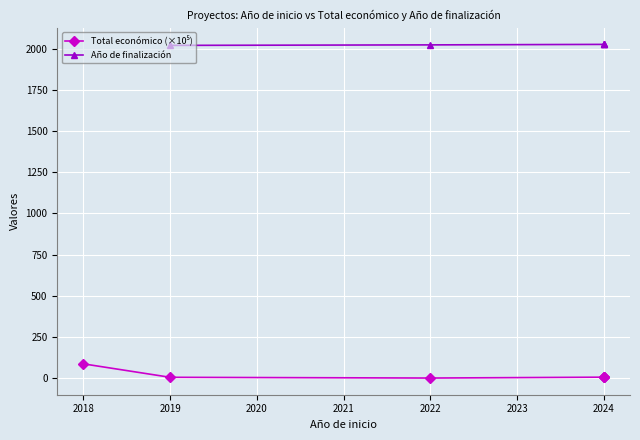

Is the value of Año de finalización at 2024 greater than the value of Total económico (×10⁵) at 2024?

Yes